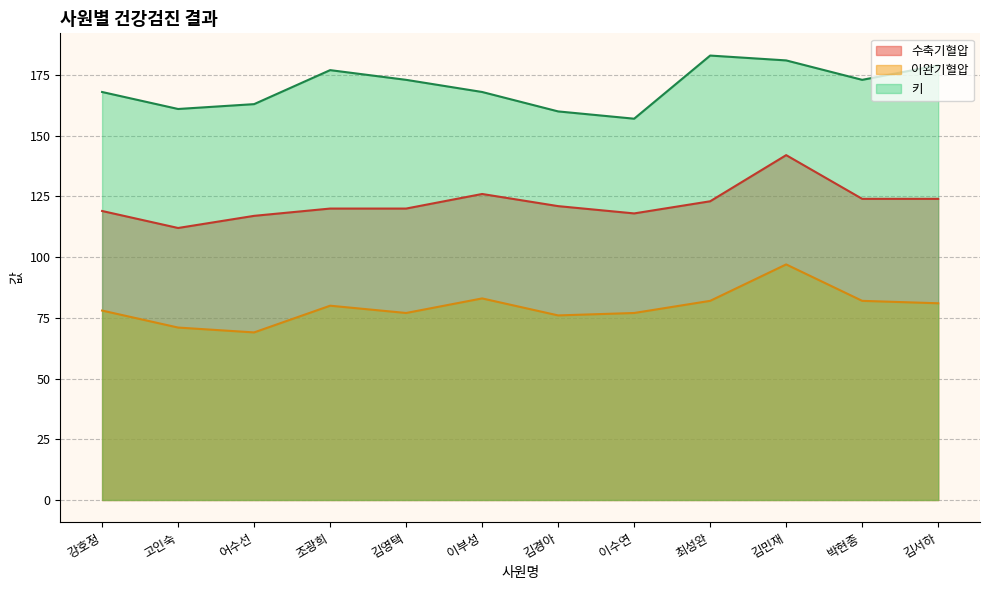

Reading left to right, list all the values displayed in this chart.

수축기혈압: 119	112	117	120	120	126	121	118	123	142	124	124
이완기혈압: 78	71	69	80	77	83	76	77	82	97	82	81
키: 168	161	163	177	173	168	160	157	183	181	173	179